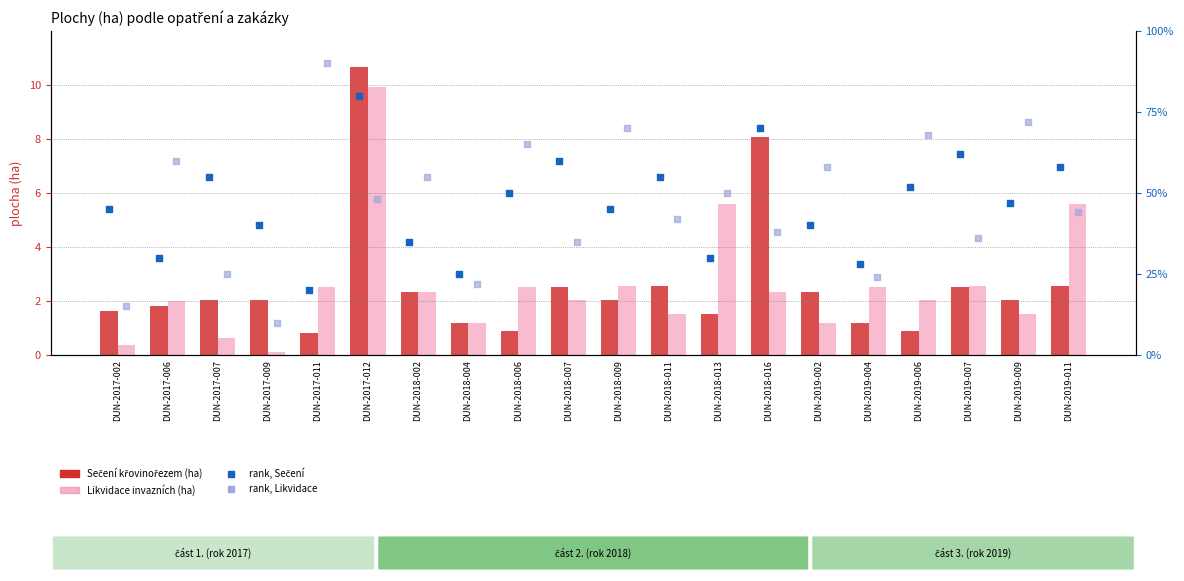

What is the total value across all series at DUN-2019-011?

9.2